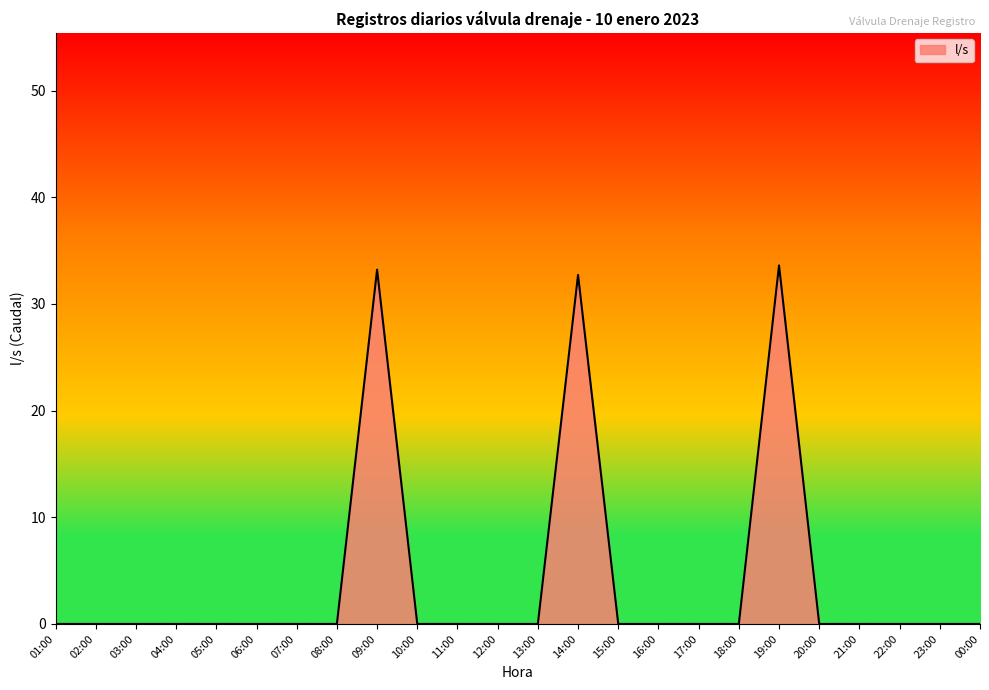

What is the maximum value shown in the chart?

33.6